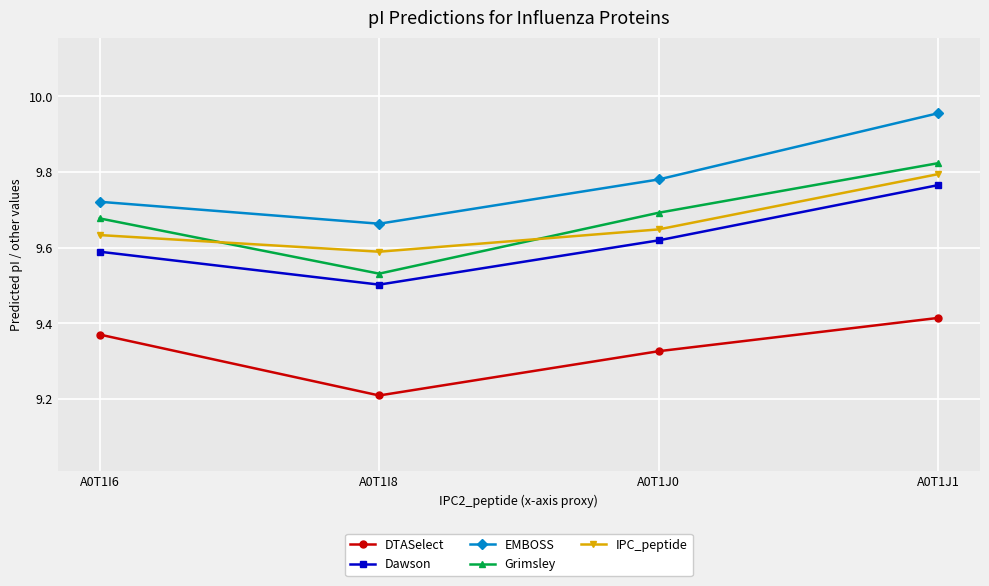

At A0T1J1, list the series in order from smallest to largest.

DTASelect, Dawson, IPC_peptide, Grimsley, EMBOSS